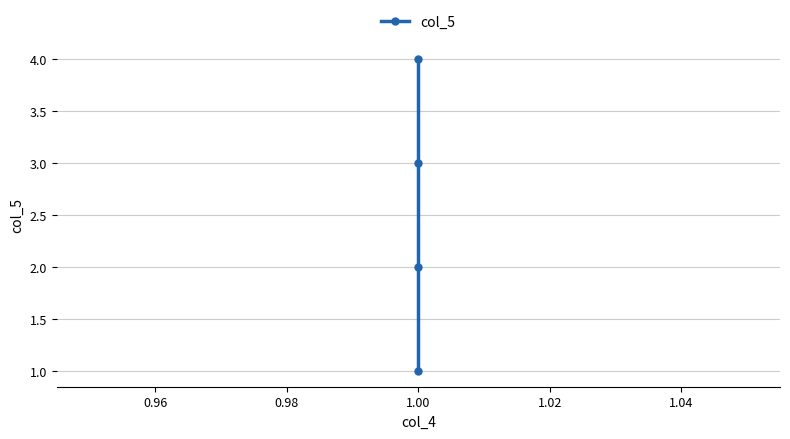

How many lines are shown in the chart?

1